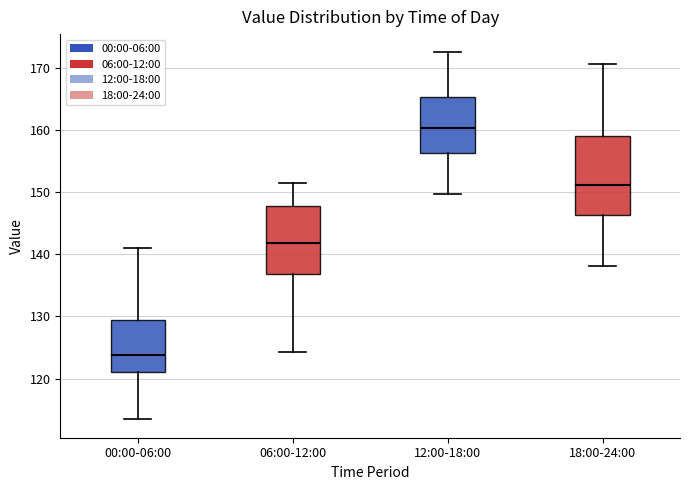

Which box has the highest median line?

12:00-18:00